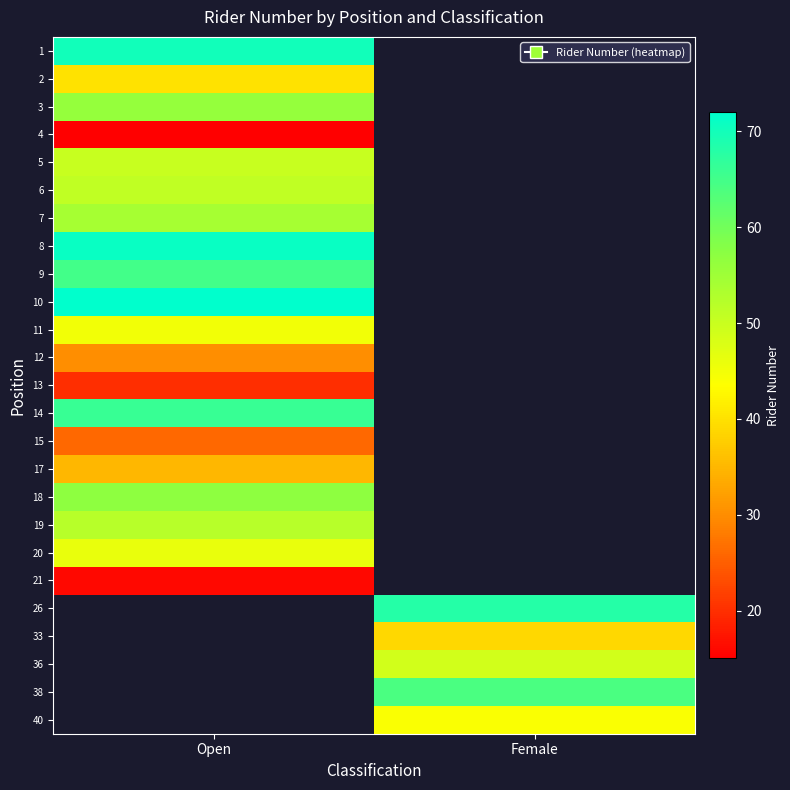

Rank the series by their average value, from highest to lowest.

1, 2, 3, 4, 5, 6, 7, 8, 9, 10, 11, 12, 13, 14, 15, 17, 18, 19, 20, 21, 26, 33, 36, 38, 40